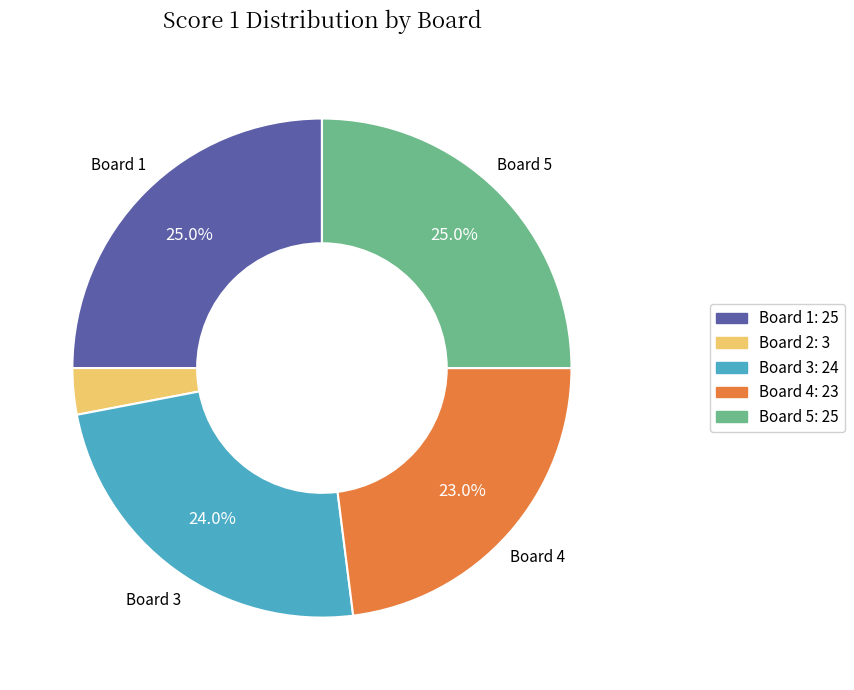

Which category has the smallest portion of the pie?

Board 2